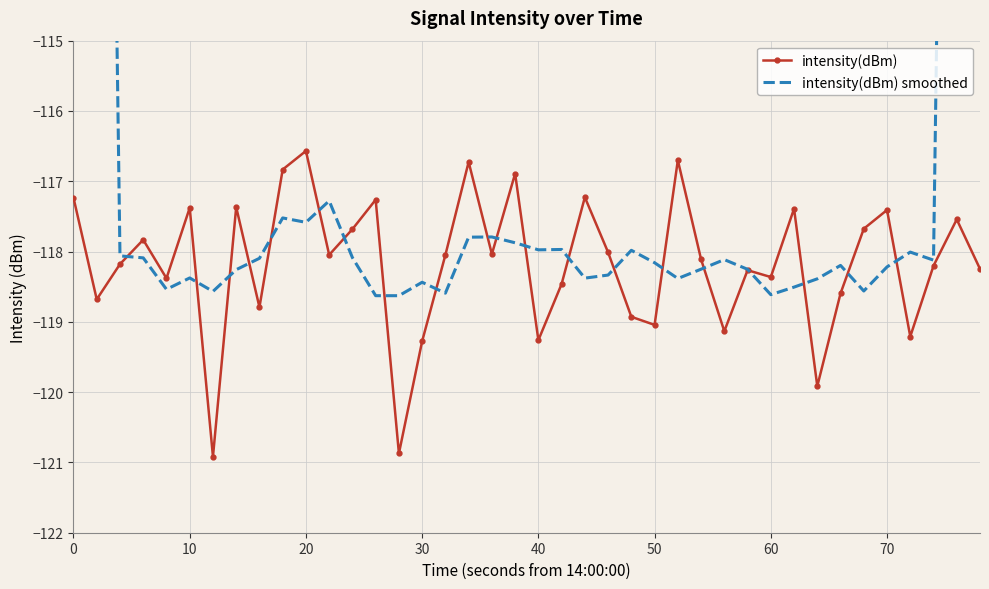

How many times do intensity(dBm) smoothed and intensity(dBm) cross each other?

20